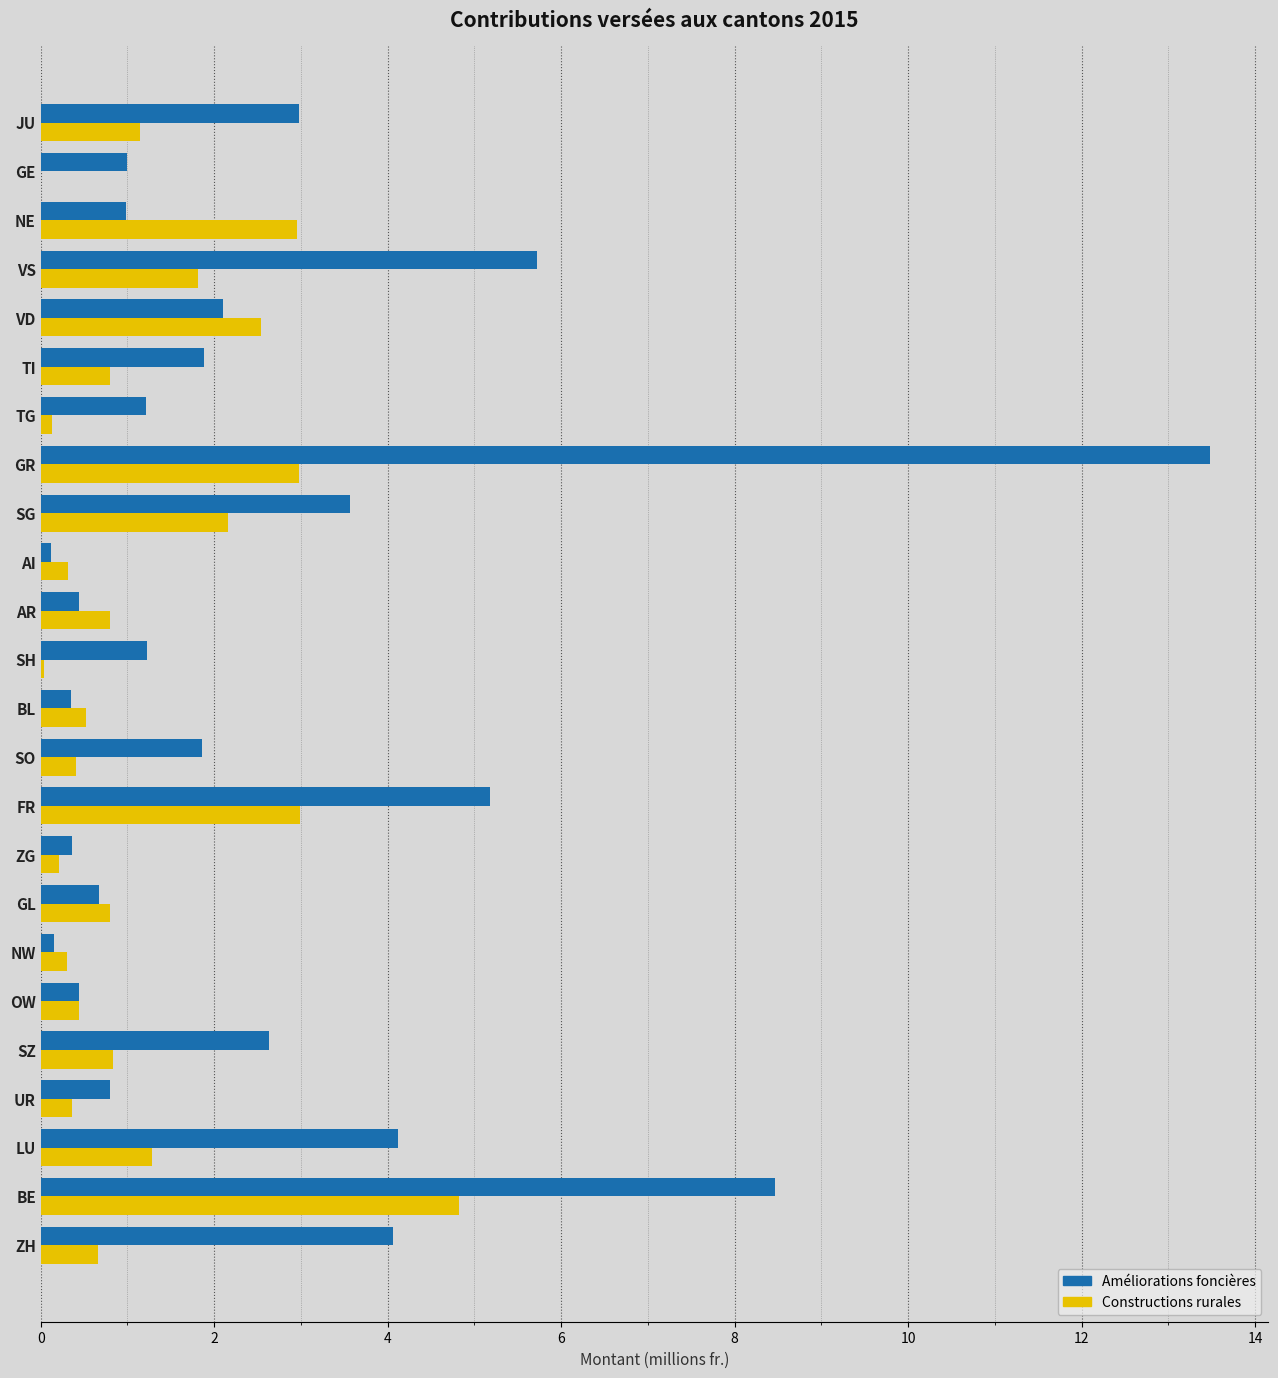

At which category does the chart reach its peak across all series?

GR